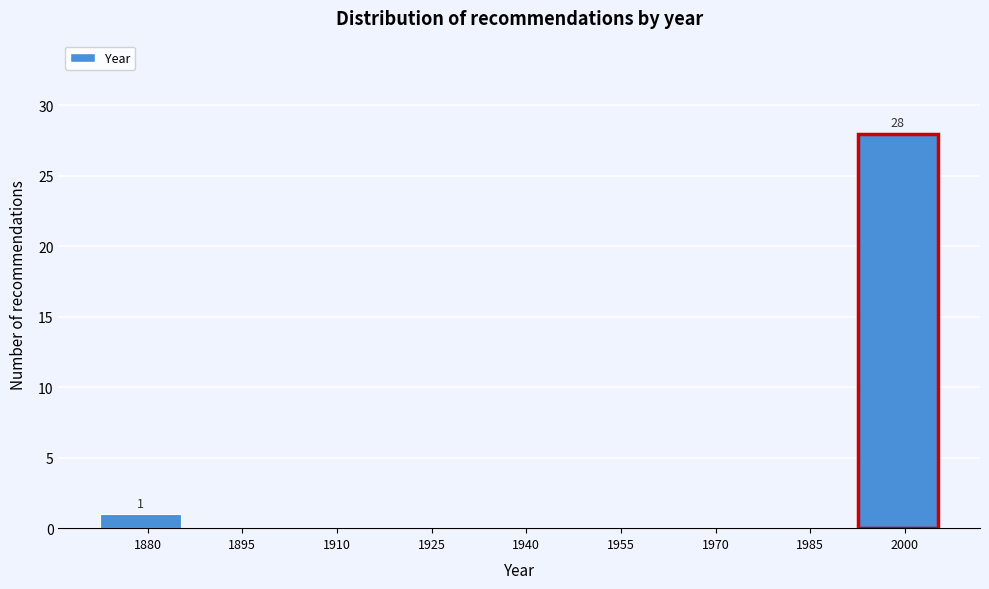

Reading right to left, list all the values displayed in this chart.

2000=28	1985=0	1970=0	1955=0	1940=0	1925=0	1910=0	1895=0	1880=1